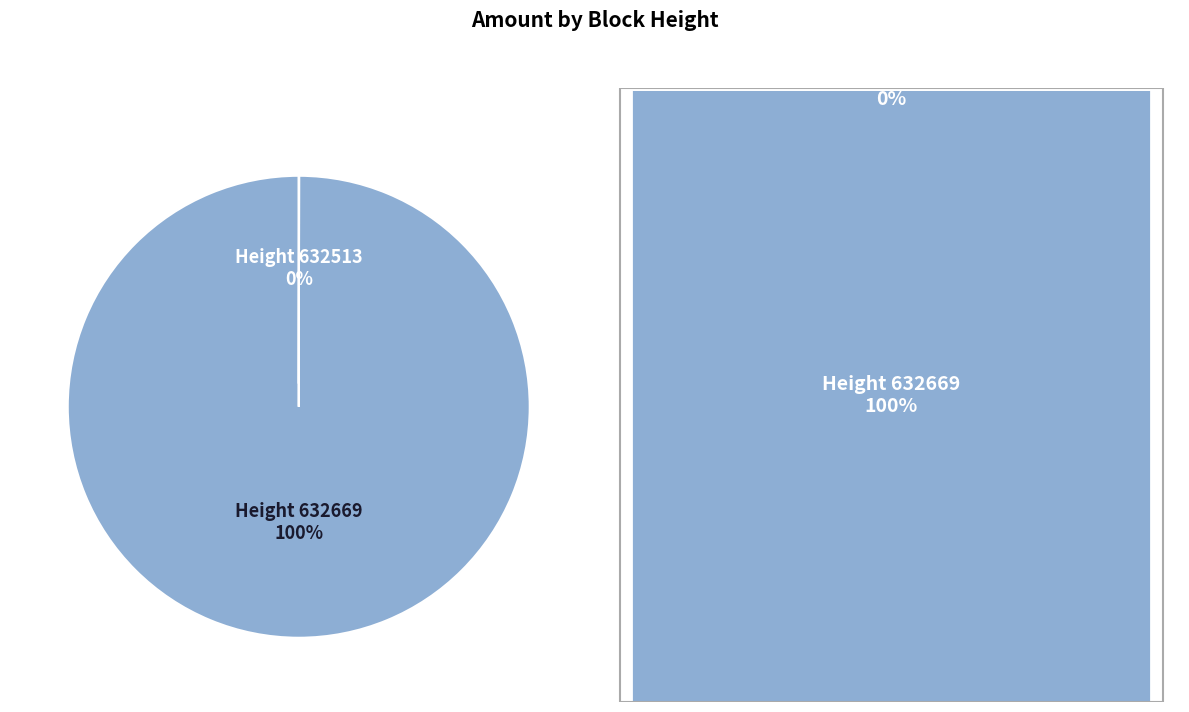

The Height 632669 slice represents 87% of the pie. True or false?

False